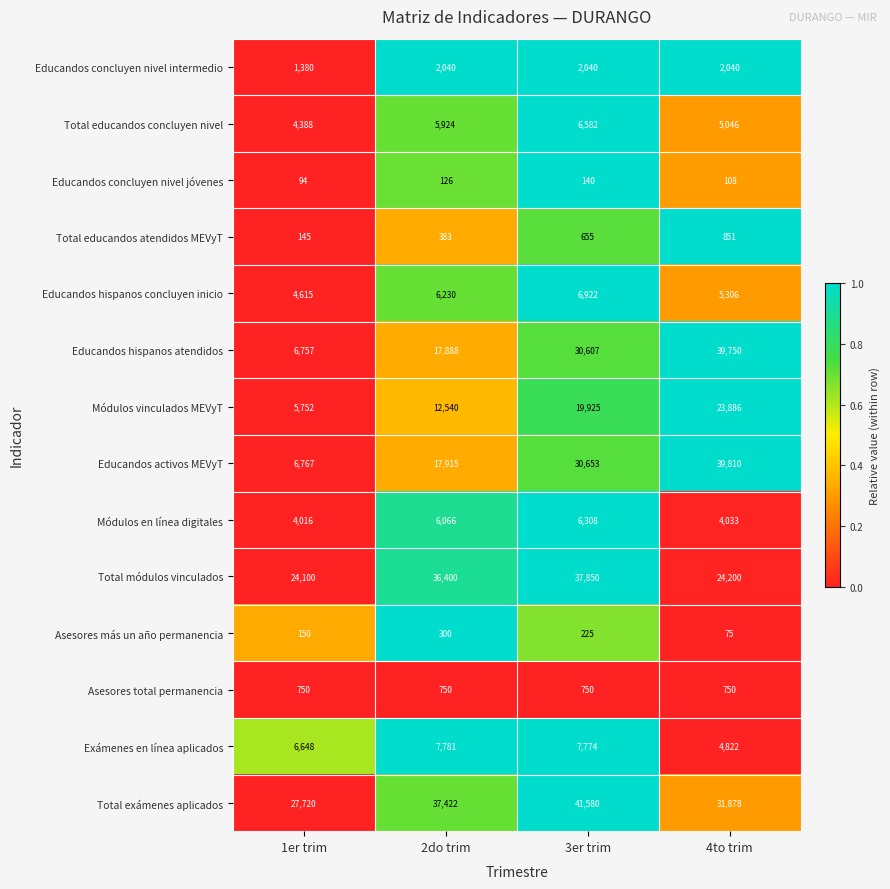

Which series has the largest range (max minus min)?

Educandos activos MEVyT